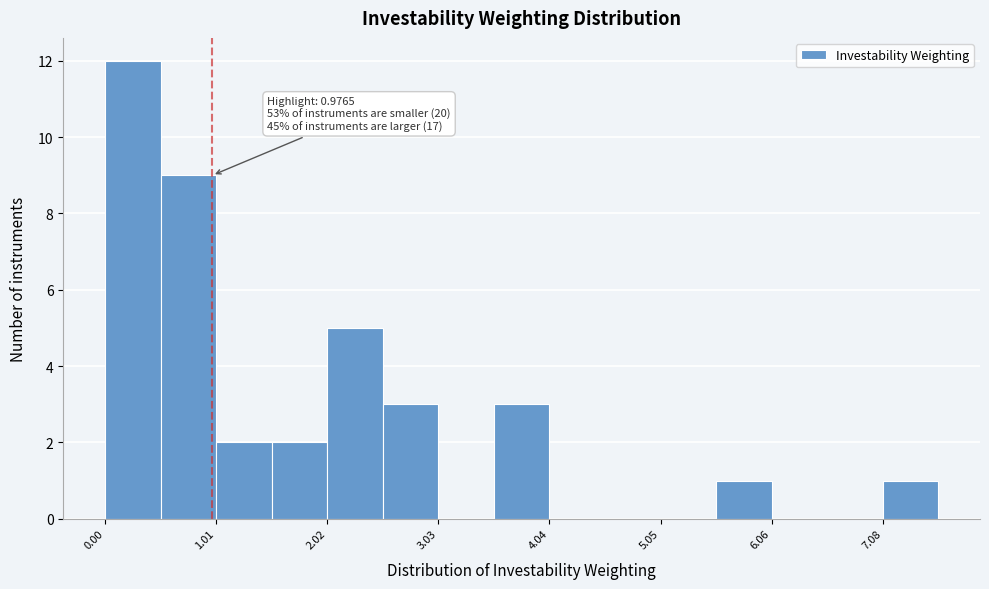

Read against the x-axis, roughly where is the centre of the tallest bar?

0.2